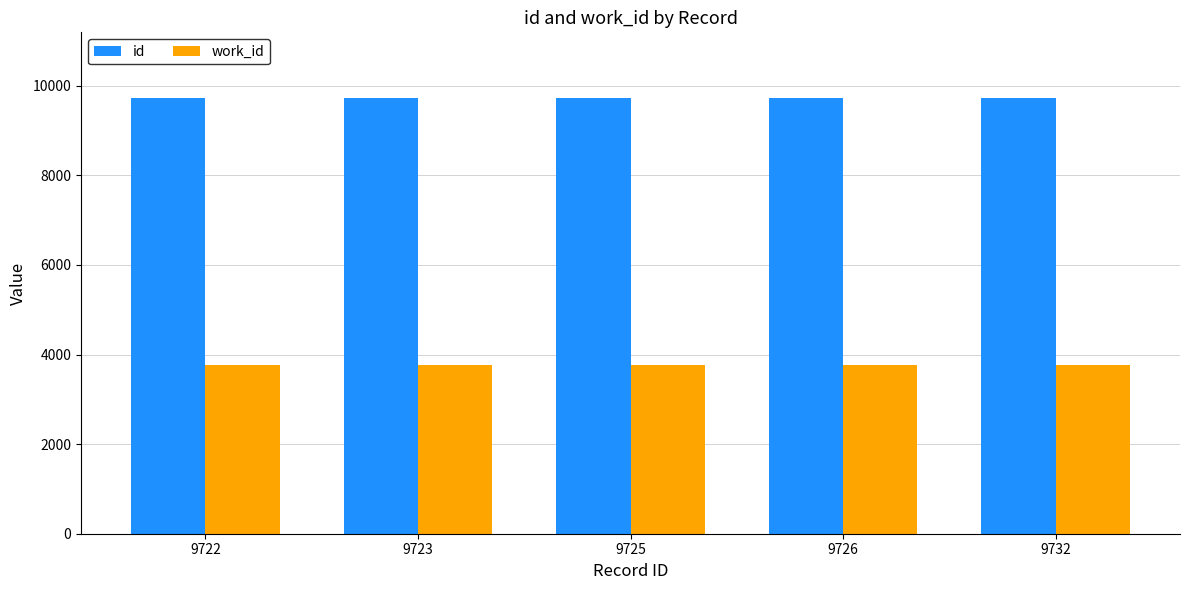

At how many categories does at least one series exceed 7618?

5